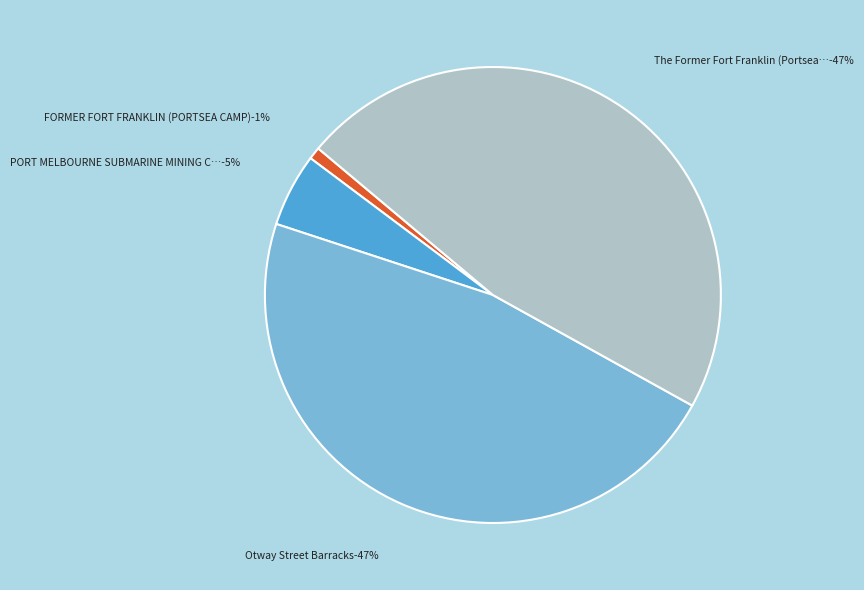

To the nearest percent, what is the difference between the largest and smallest slice percentages?

46%